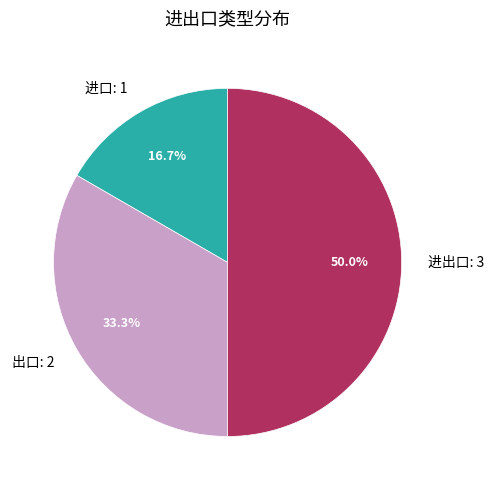

Which category has the smallest portion of the pie?

进口